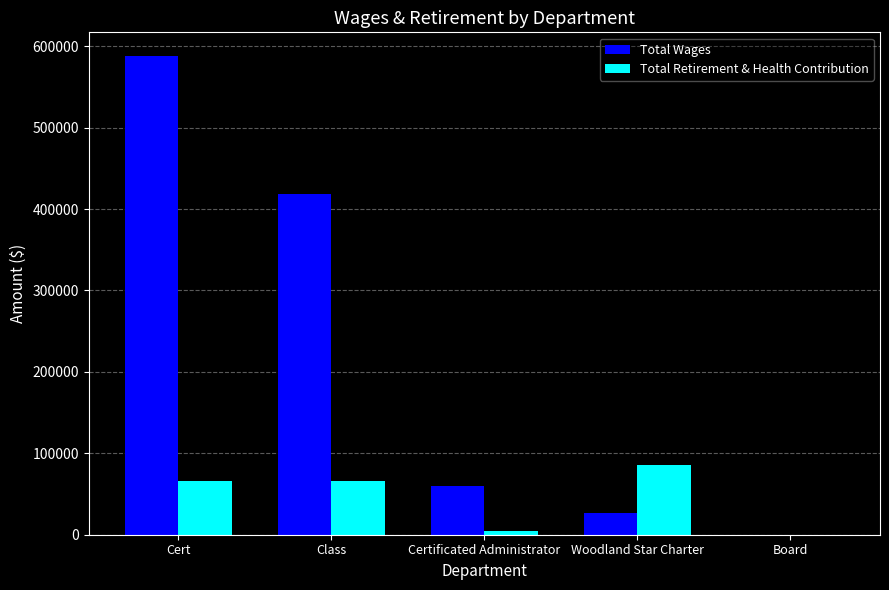

Is it true that Total Retirement & Health Contribution equals 20353 at Cert?

False